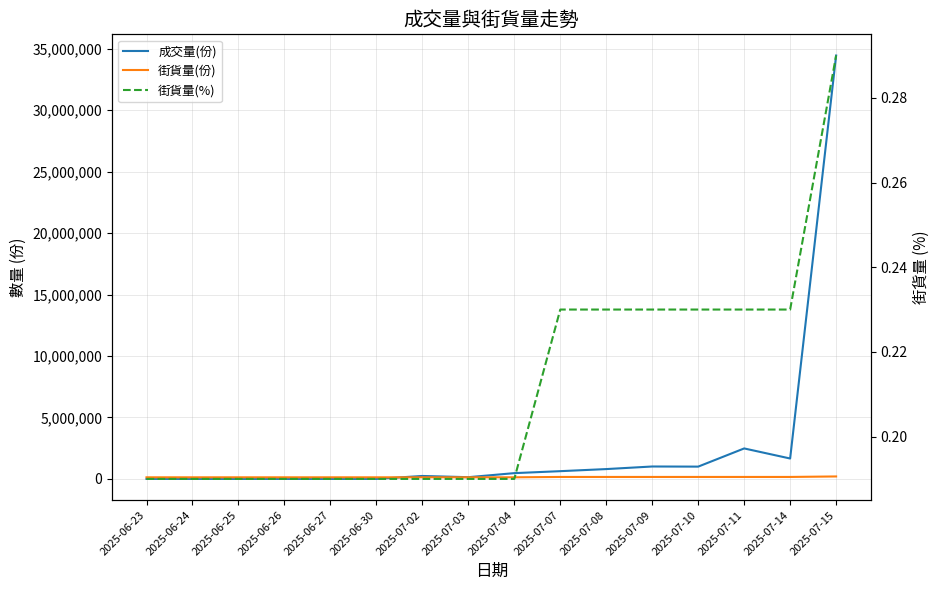

How many lines are shown in the chart?

3